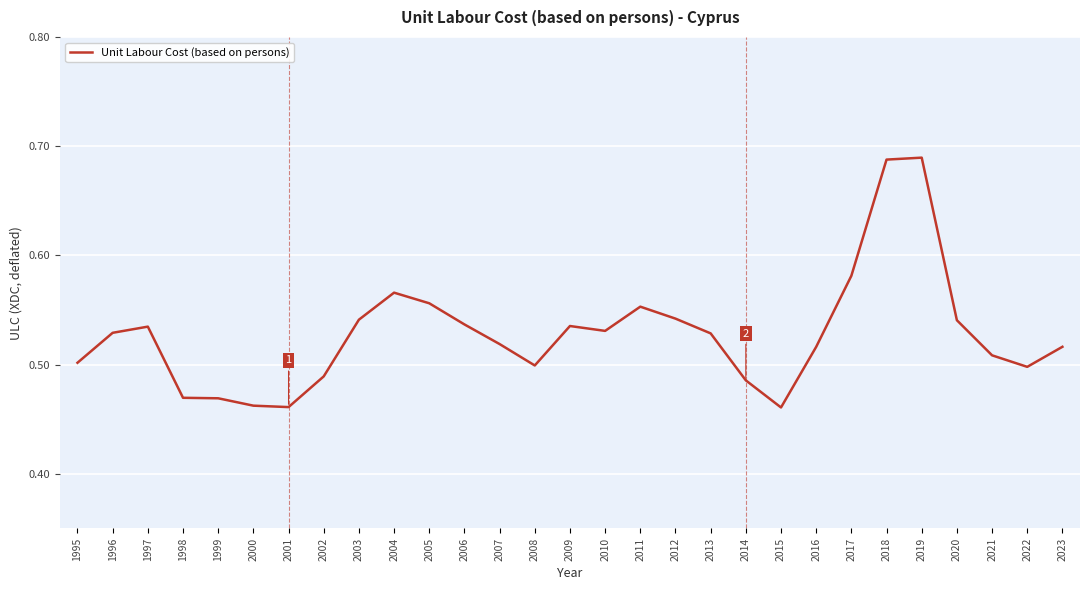

The value at 2012 is 0.5. True or false?

True